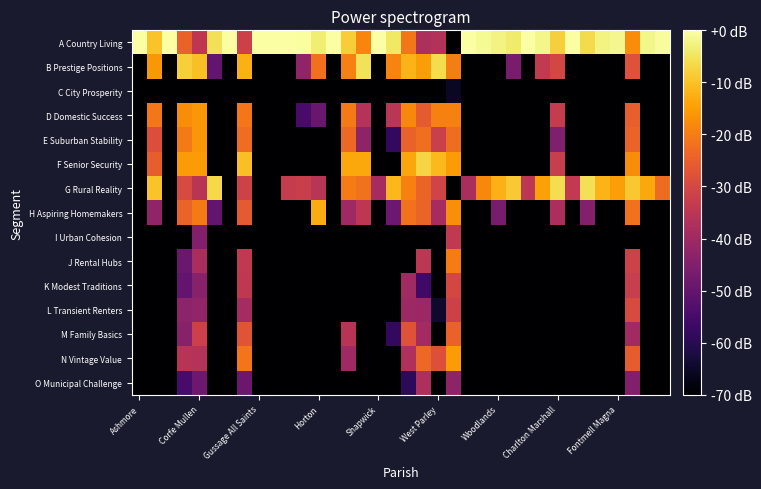

Which series has the largest range (max minus min)?

A Country Living